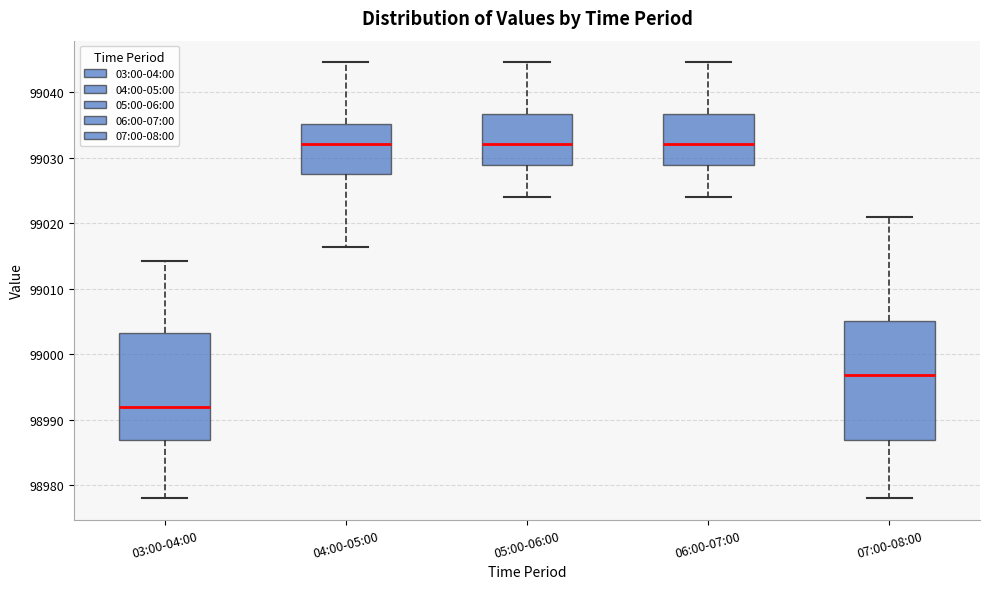

Comparing the boxes themselves (not the whiskers), which one is the tallest?

07:00-08:00